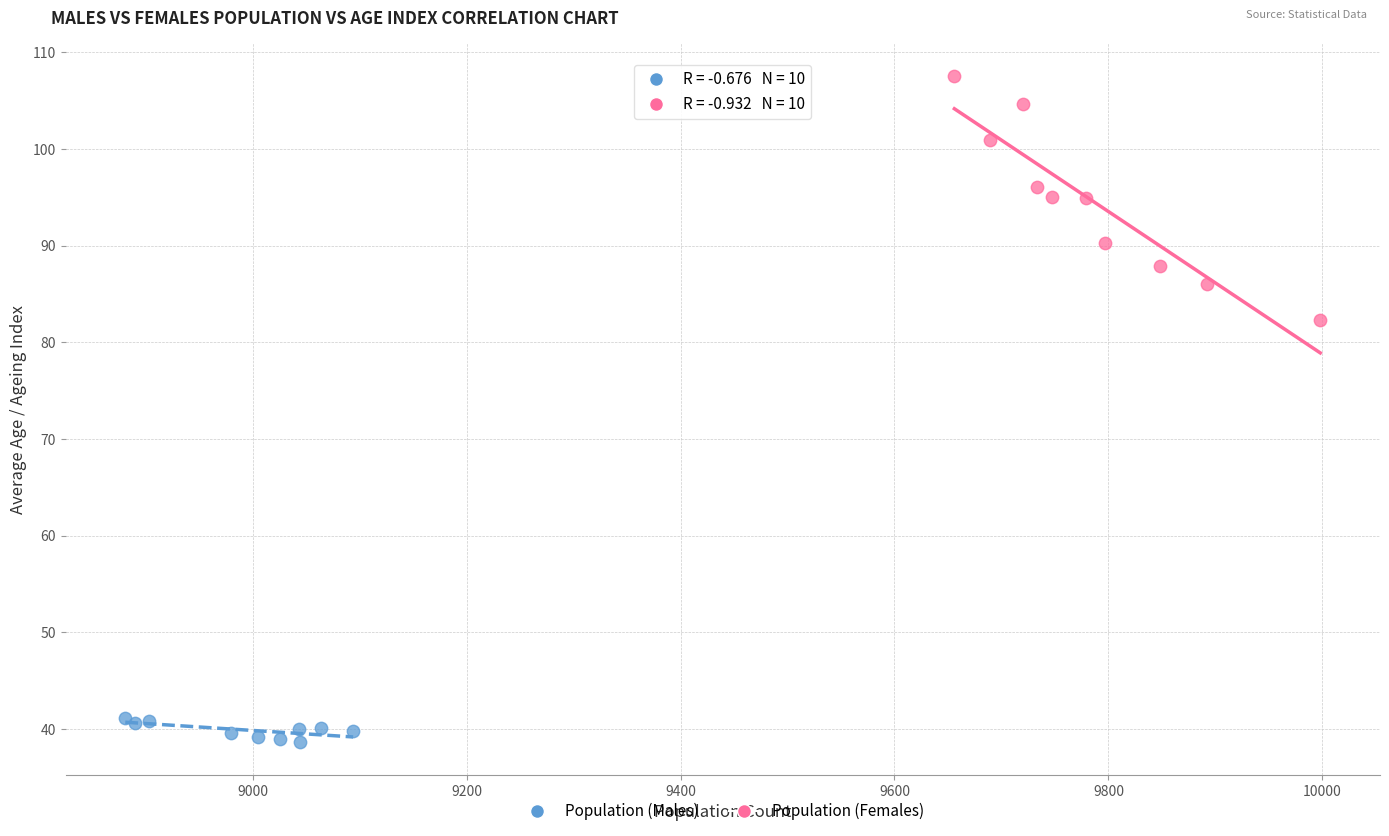

Which series has the widest spread of Y values?

Population (Females)